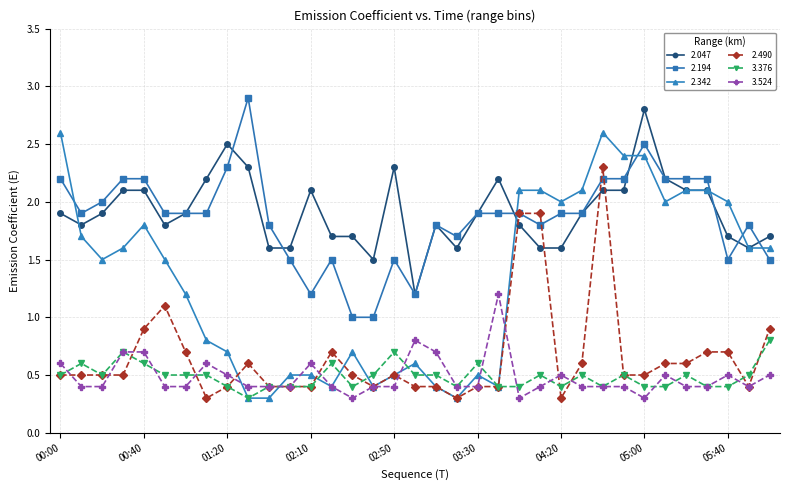

What is the average value of the 3.376 series?

0.5